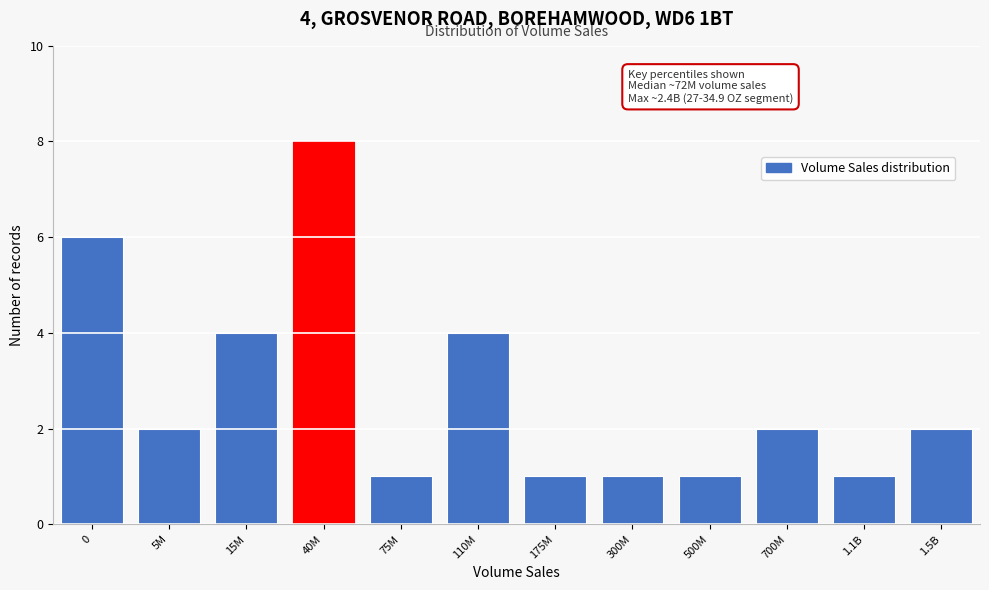

Reading right to left, transcribe all the data shown in this chart.

2	1	2	1	1	1	4	1	8	4	2	6